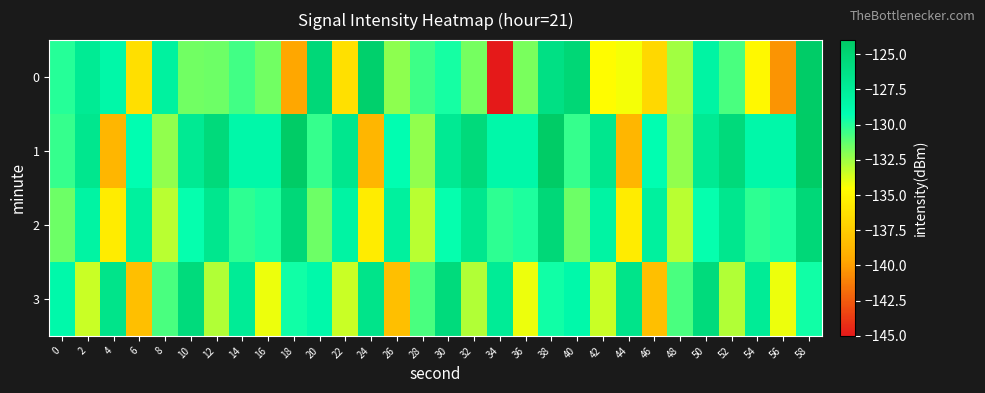

How many distinct data groups are displayed?

4